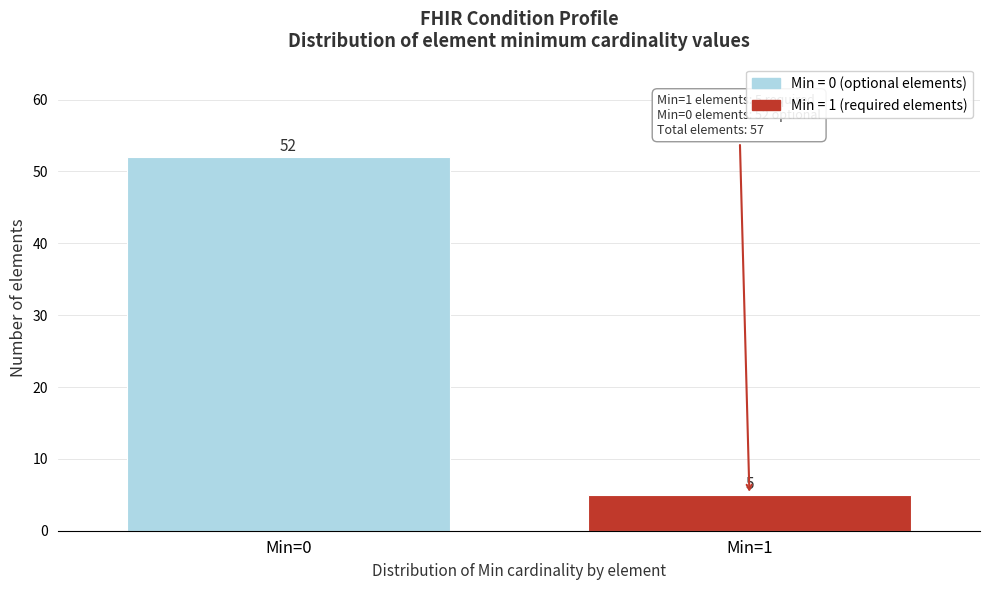

Reading right to left, list all the values displayed in this chart.

5	52